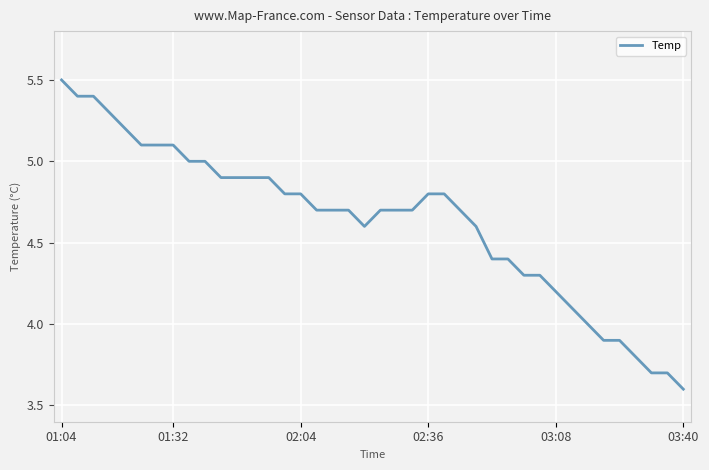

What is the difference between the maximum and minimum values?

1.9